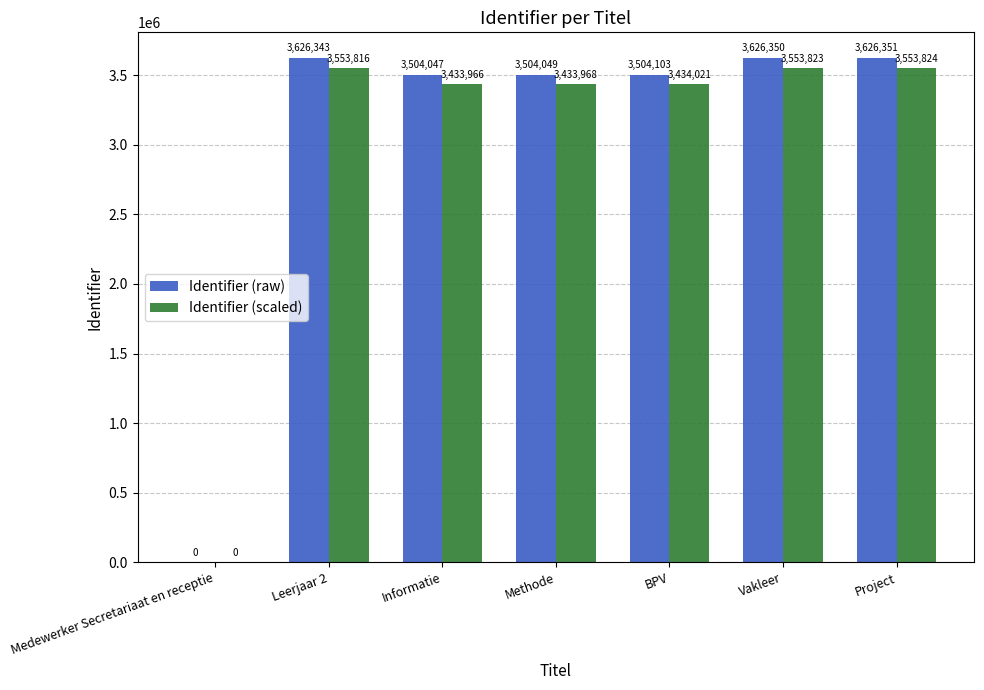

What is the approximate value of Identifier (raw) at Informatie?

3504047.0